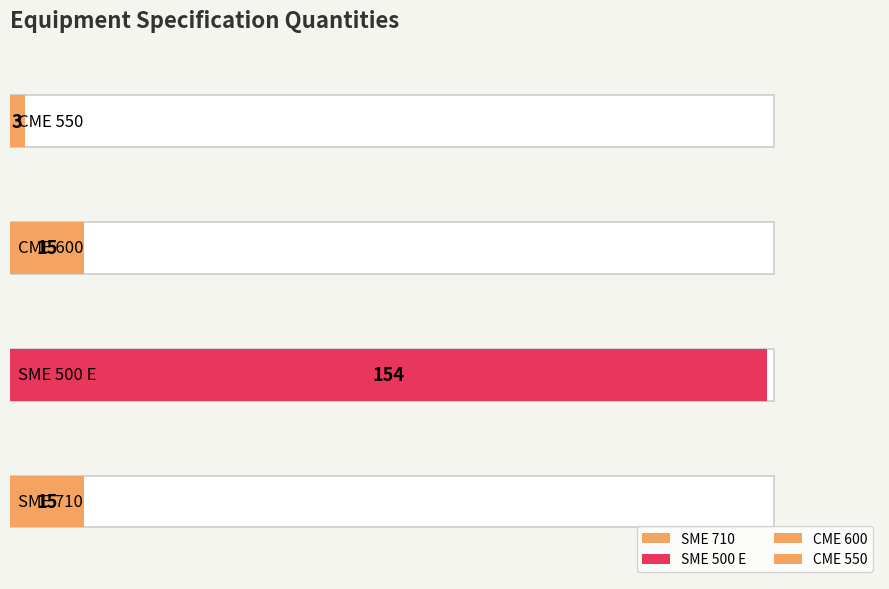

What is the label of the 2nd bar from the right?

CME 600